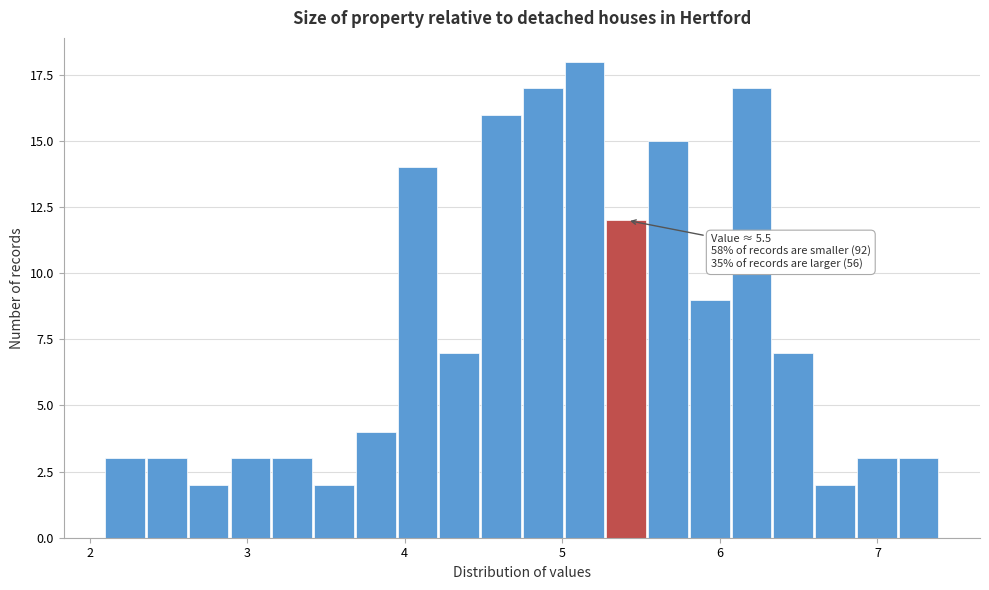

Around what value on the x-axis is the tallest bar? Give the approximate position of its centre, as read against the axis.

5.1